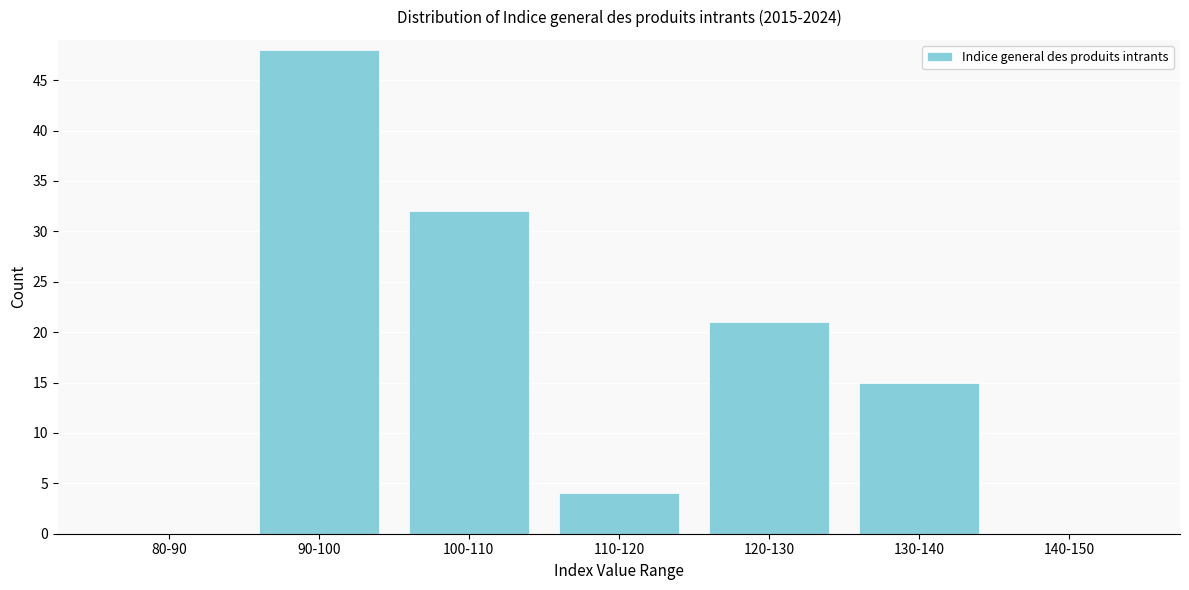

Reading left to right, what are all the values shown in this chart?

80-90=0	90-100=48	100-110=32	110-120=4	120-130=21	130-140=15	140-150=0